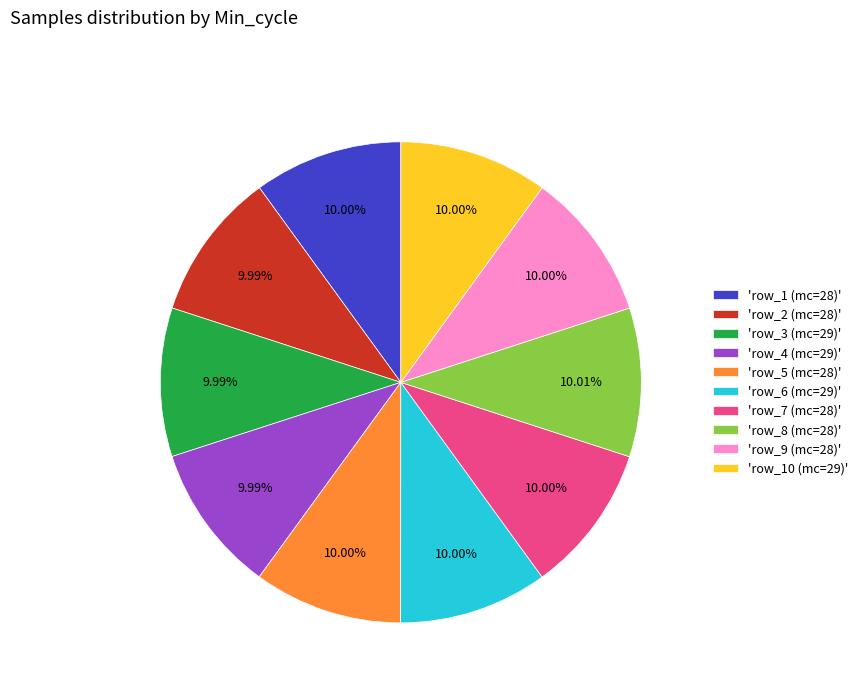

Approximately how many times larger is the value at 'row_10 (mc=29)' compared to 'row_2 (mc=28)'?

1.0